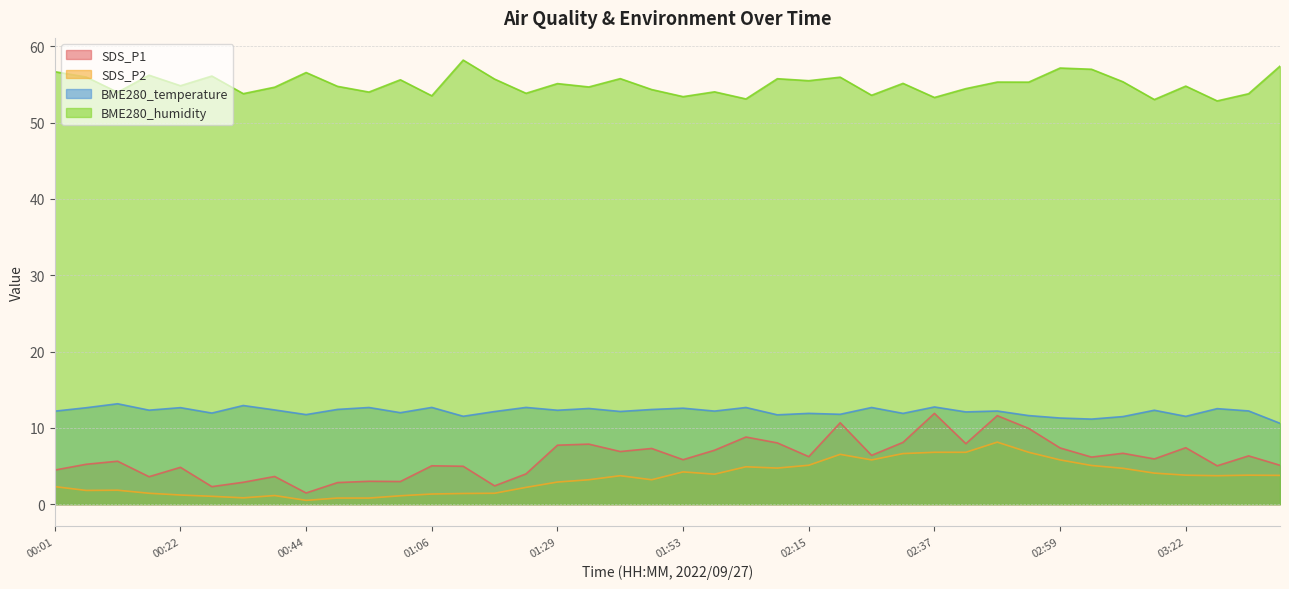

At how many categories does at least one series exceed 2?

40